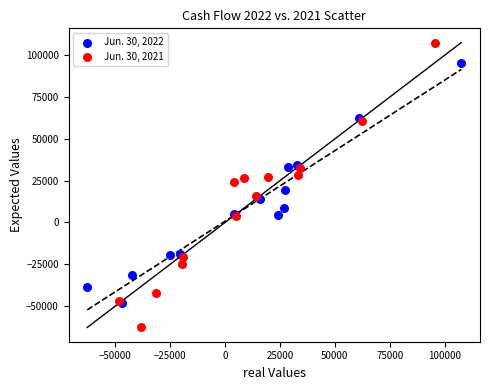

Which series contains the lowest Y value?

Jun. 30, 2021